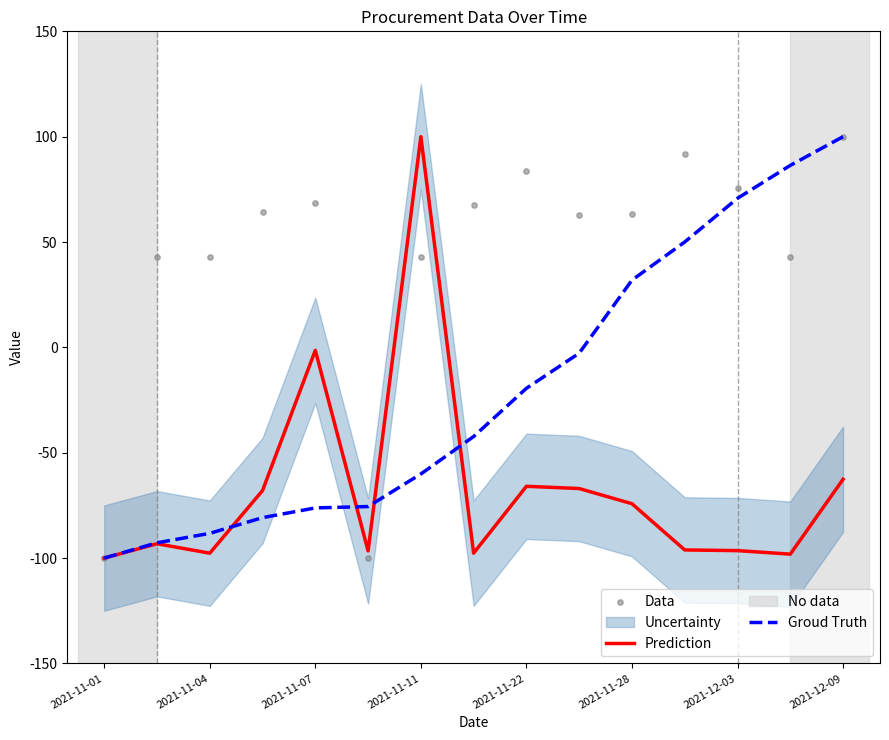

At how many categories does at least one series exceed 1?

13